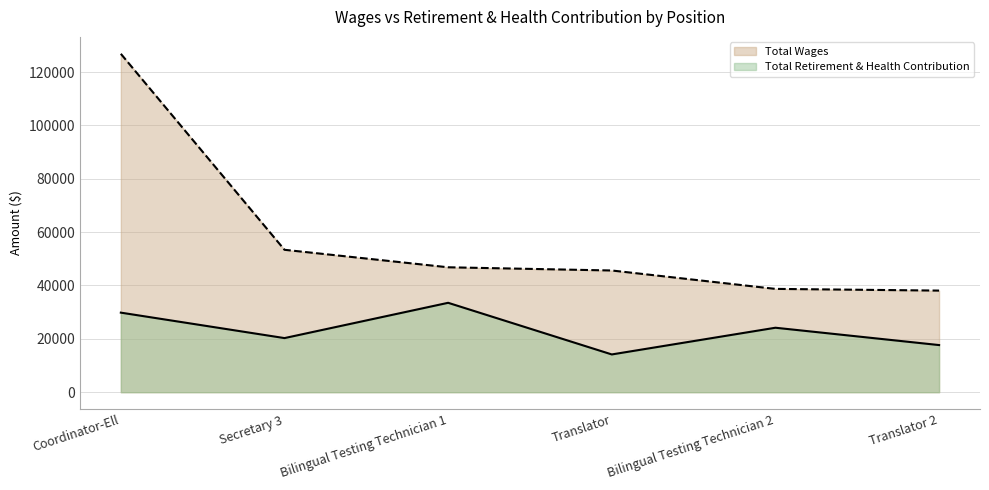

What is the lowest value of the Total Retirement & Health Contribution series?

14155